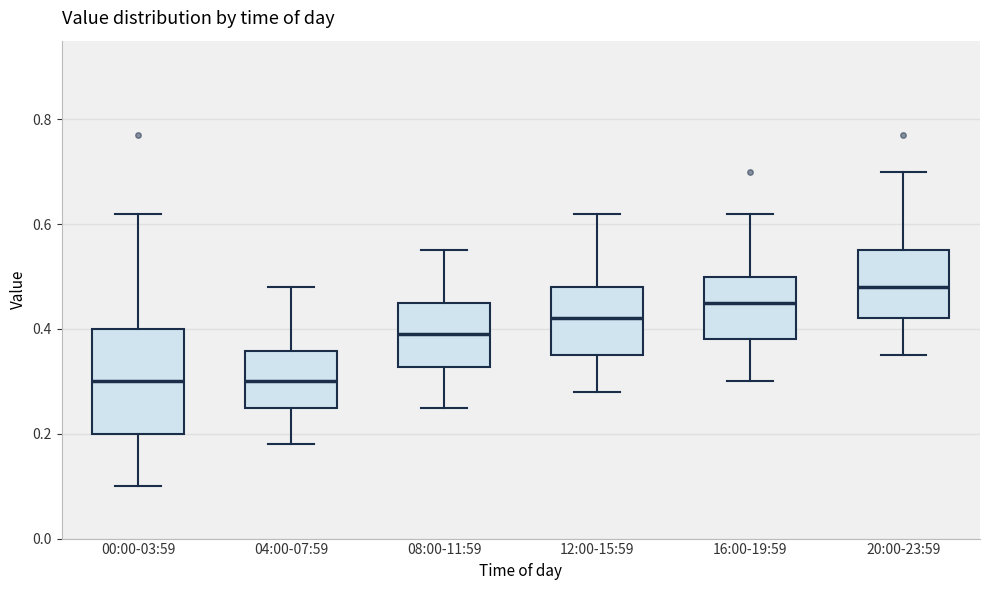

Reading left to right, transcribe this box plot: for each box, give where its median line is, the range the box spans, and where its two whiskers end, as read against the y-axis. The values are not printed on the chart, so give them approximately, as read against the axis.

00:00-03:59: median 0.30, box 0.20 to 0.40, whiskers 0.10 to 0.62
04:00-07:59: median 0.30, box 0.26 to 0.36, whiskers 0.18 to 0.48
08:00-11:59: median 0.40, box 0.32 to 0.46, whiskers 0.26 to 0.56
12:00-15:59: median 0.42, box 0.36 to 0.48, whiskers 0.28 to 0.62
16:00-19:59: median 0.46, box 0.38 to 0.50, whiskers 0.30 to 0.62
20:00-23:59: median 0.48, box 0.42 to 0.56, whiskers 0.36 to 0.70